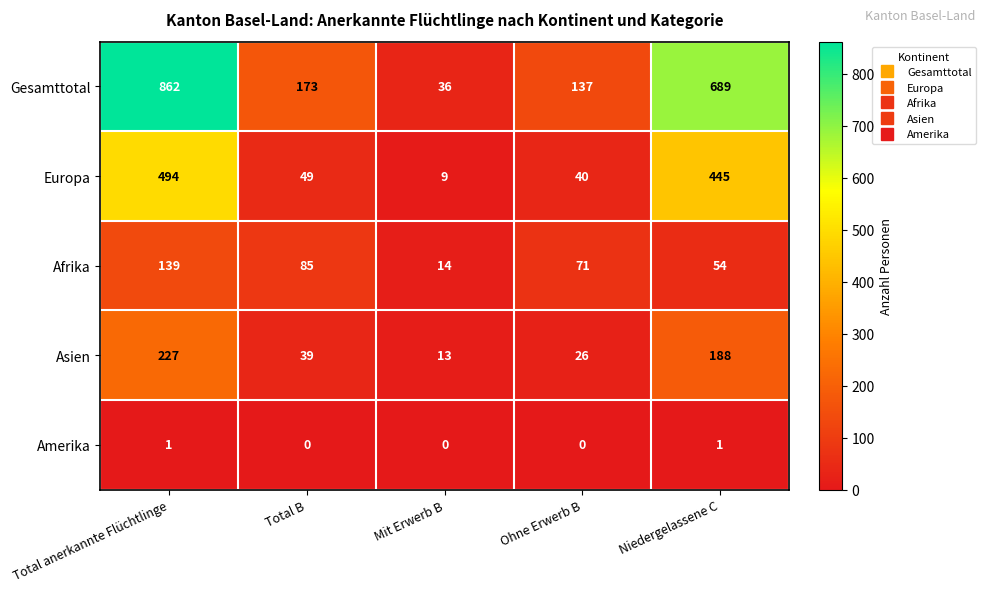

What is the spread (max minus min) of values at Total B?

173